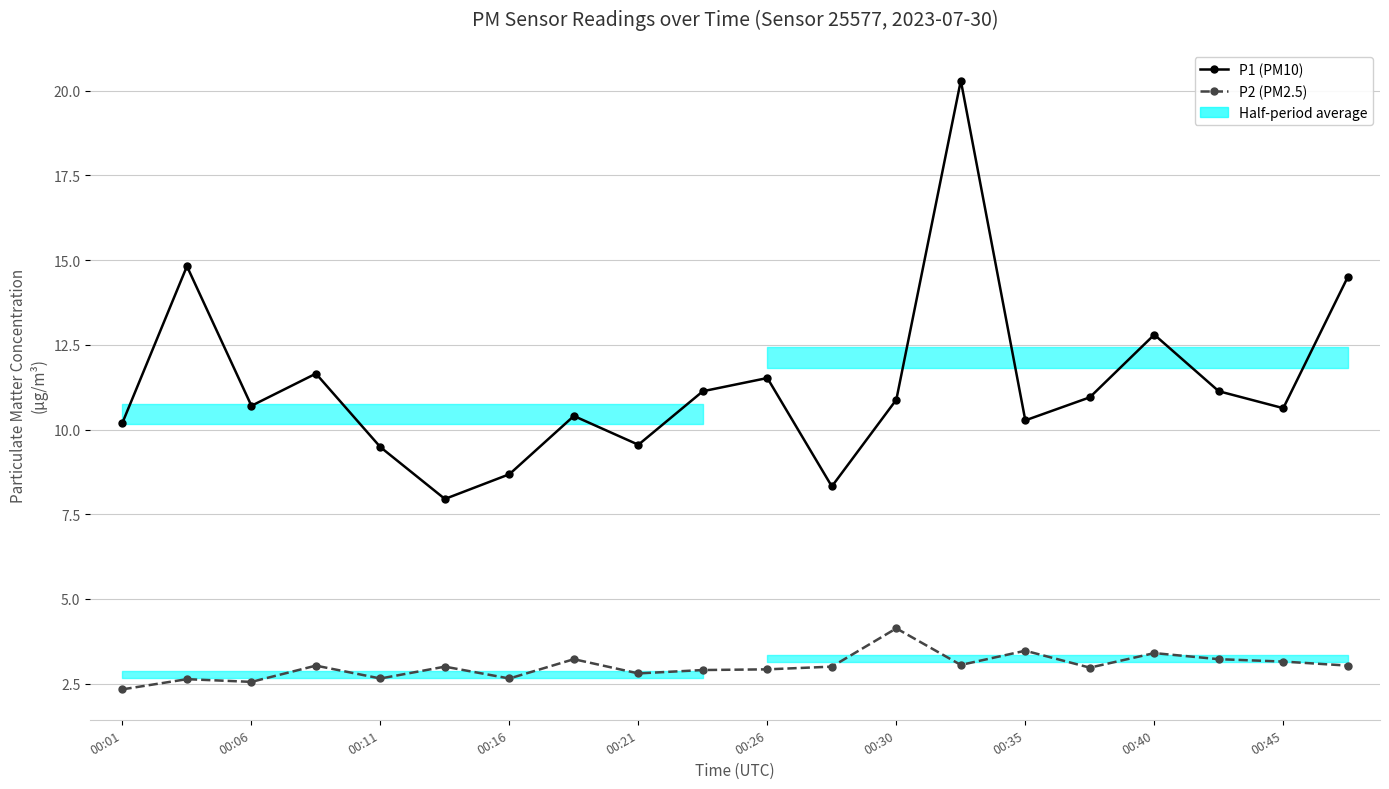

What position from the right is 00:26?

10